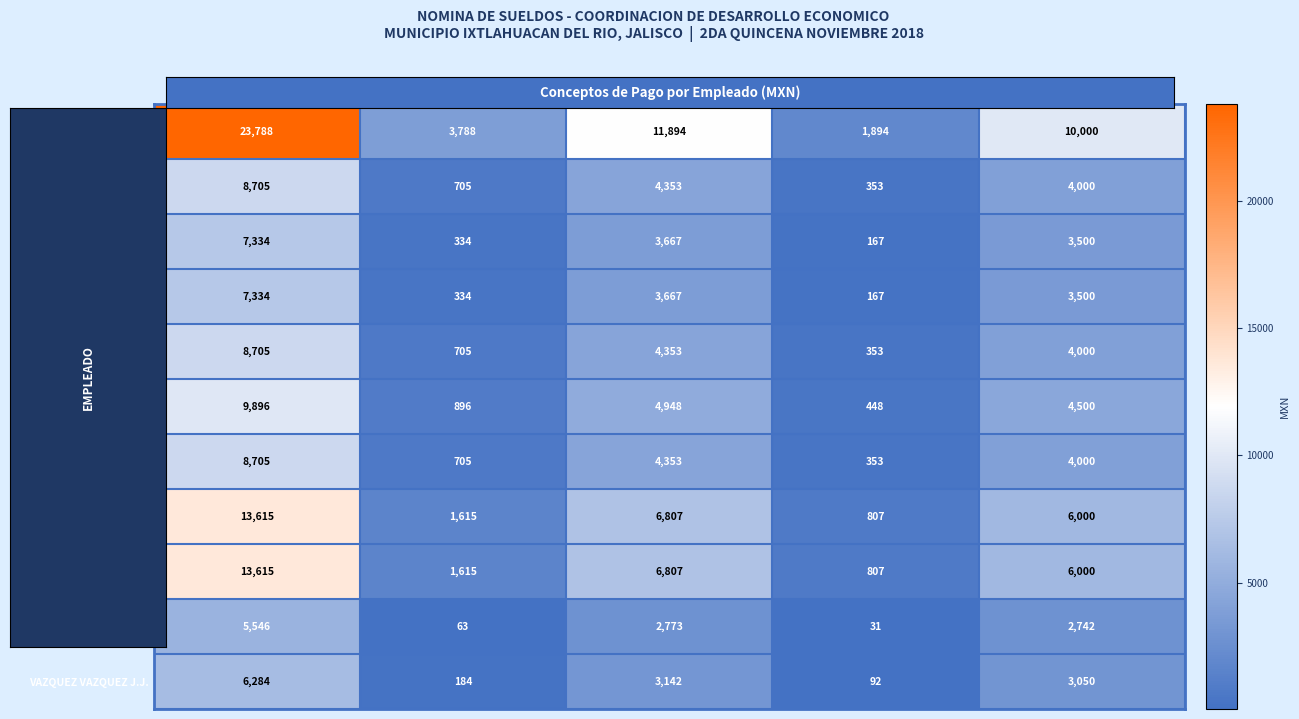

Count the number of data series in this chart.

11